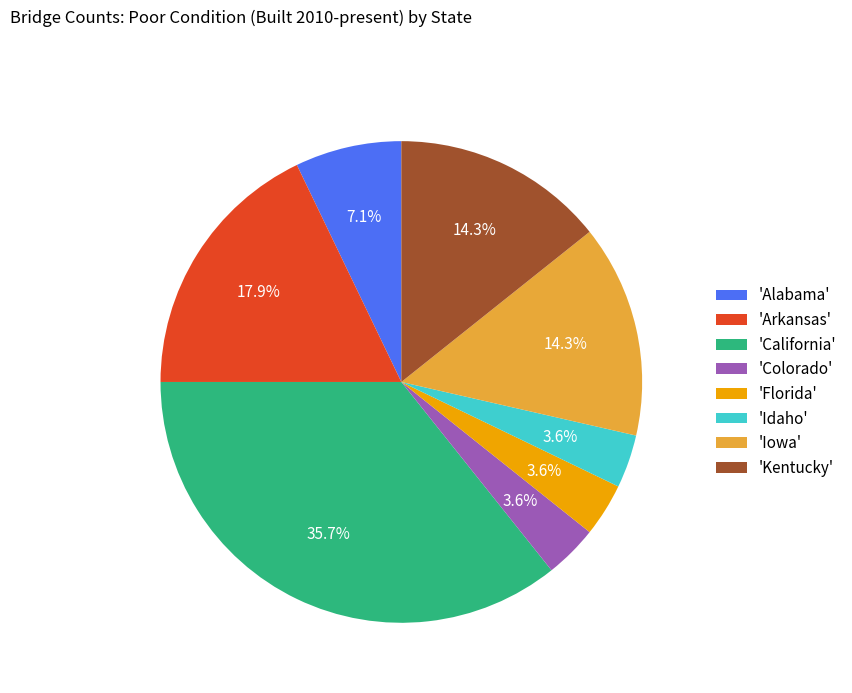

Is the sum of 'Arkansas' and 'Alabama' greater than half?

No